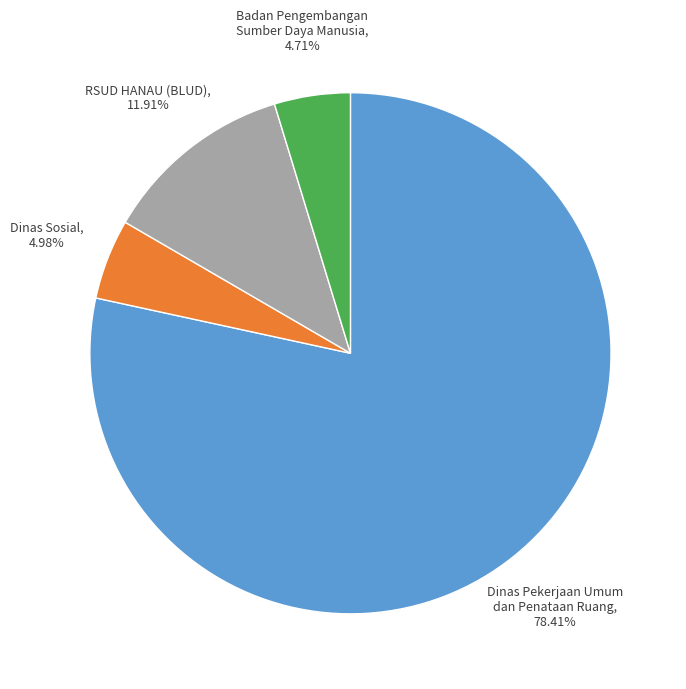

How many segments does this pie chart have?

4